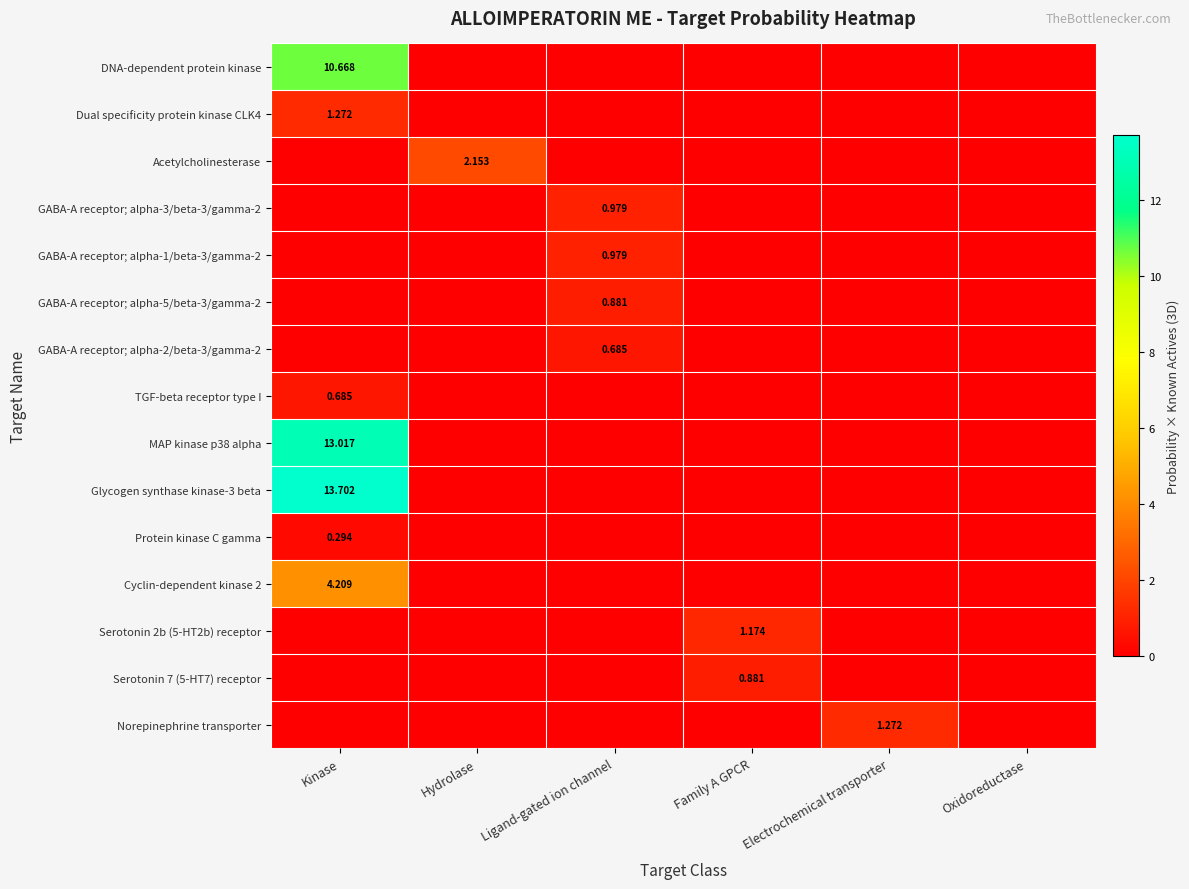

Which series has the largest total across all categories?

Glycogen synthase kinase-3 beta